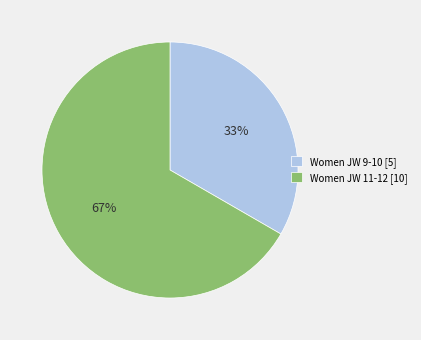

Which category accounts for the majority?

Women JW 11-12